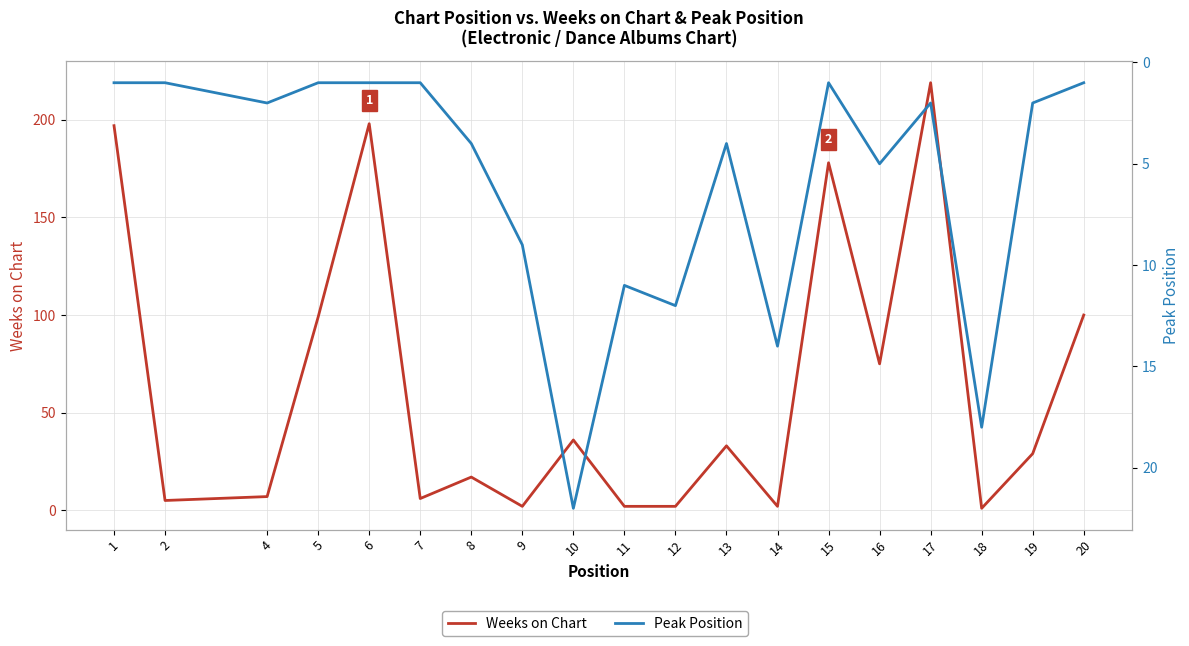

Reading left to right, transcribe all the data shown in this chart.

Weeks on Chart: 1=197	2=5	4=7	5=99	6=198	7=6	8=17	9=2	10=36	11=2	12=2	13=33	14=2	15=178	16=75	17=219	18=1	19=29	20=100
Peak Position: 1=1	2=1	4=2	5=1	6=1	7=1	8=4	9=9	10=22	11=11	12=12	13=4	14=14	15=1	16=5	17=2	18=18	19=2	20=1